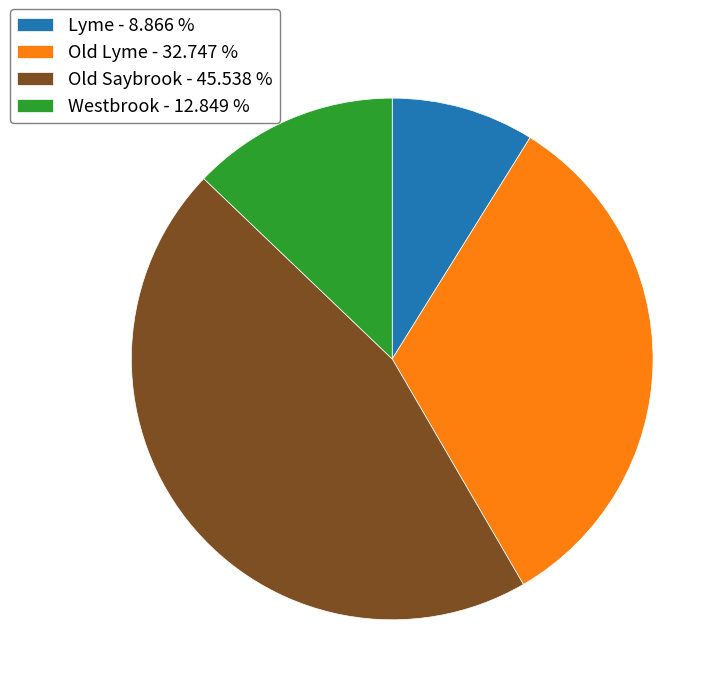

Does Old Saybrook represent more than half of the total?

No